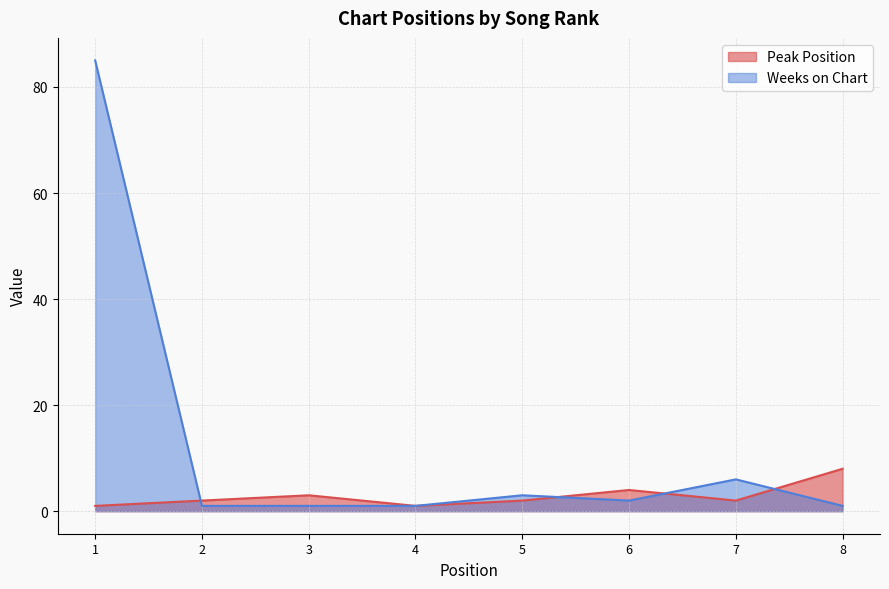

Reading left to right, list all the values displayed in this chart.

Peak Position: 1=1	2=2	3=3	4=1	5=2	6=4	7=2	8=8
Weeks on Chart: 1=85	2=1	3=1	4=1	5=3	6=2	7=6	8=1